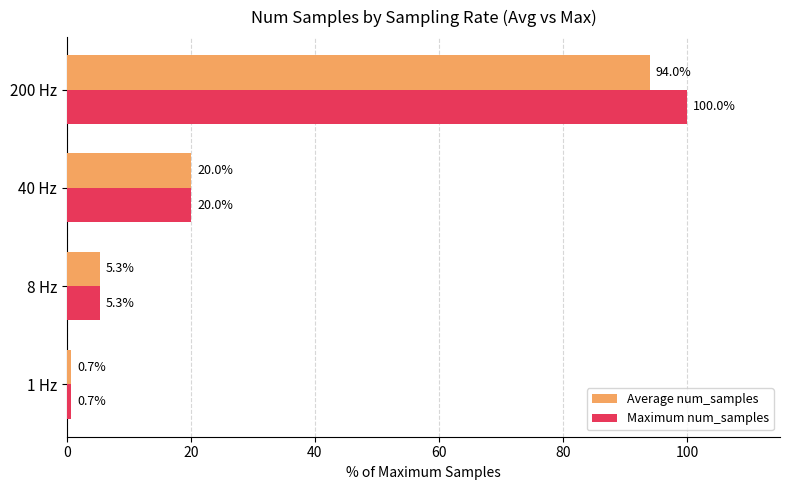

Where is Average num_samples nearest to the value 47?

40 Hz